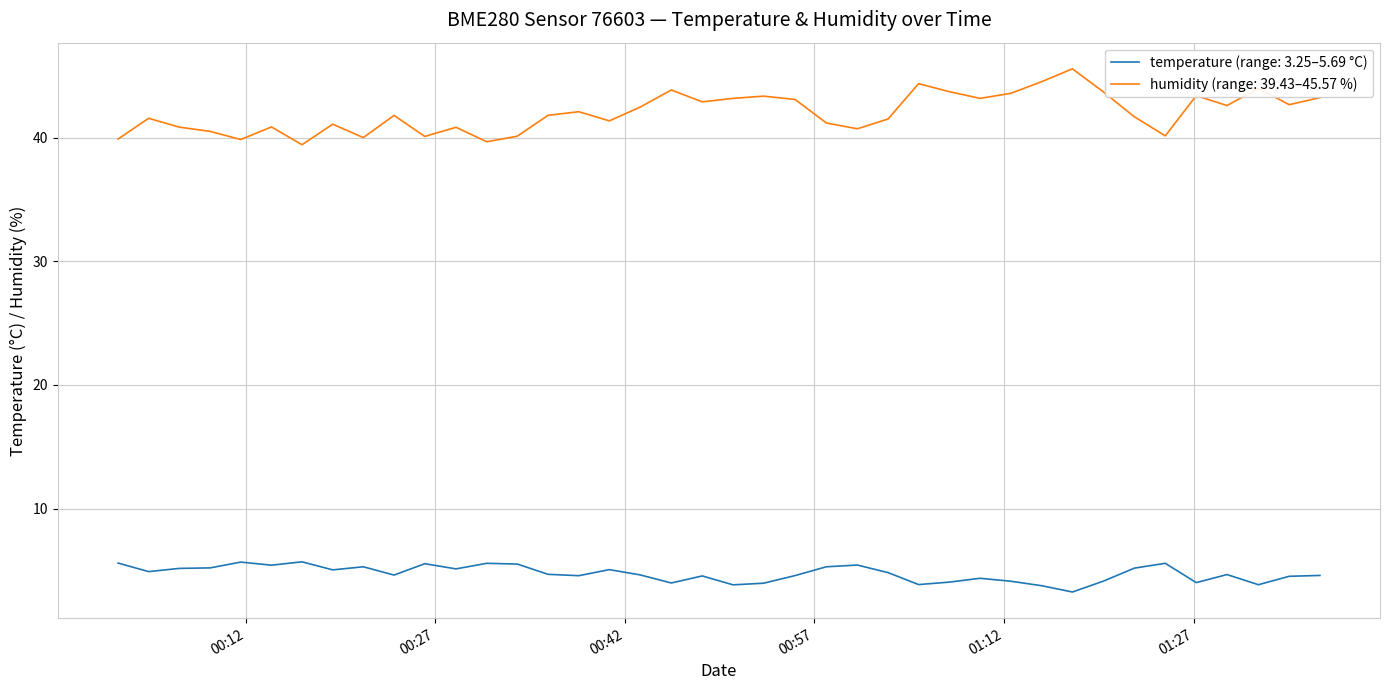

Which series has the widest spread of values?

humidity (range: 39.43–45.57 %)